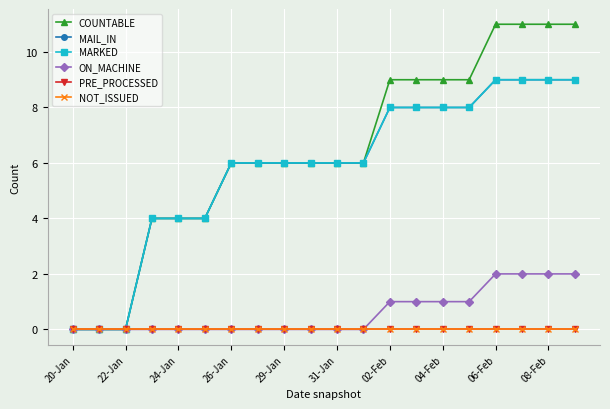

Is this an area chart (filled region under the line)?

No